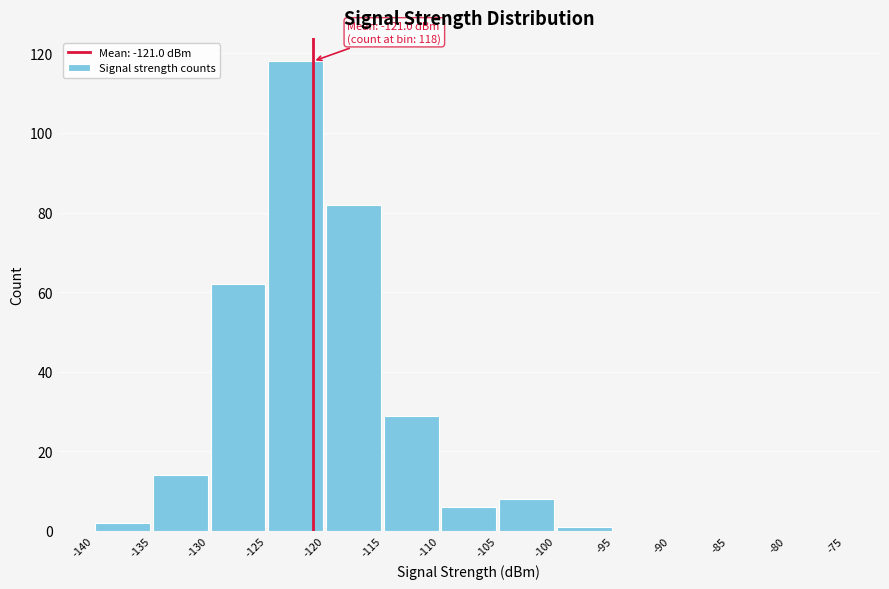

Which range on the x-axis has the tallest bar?

-125 to -120